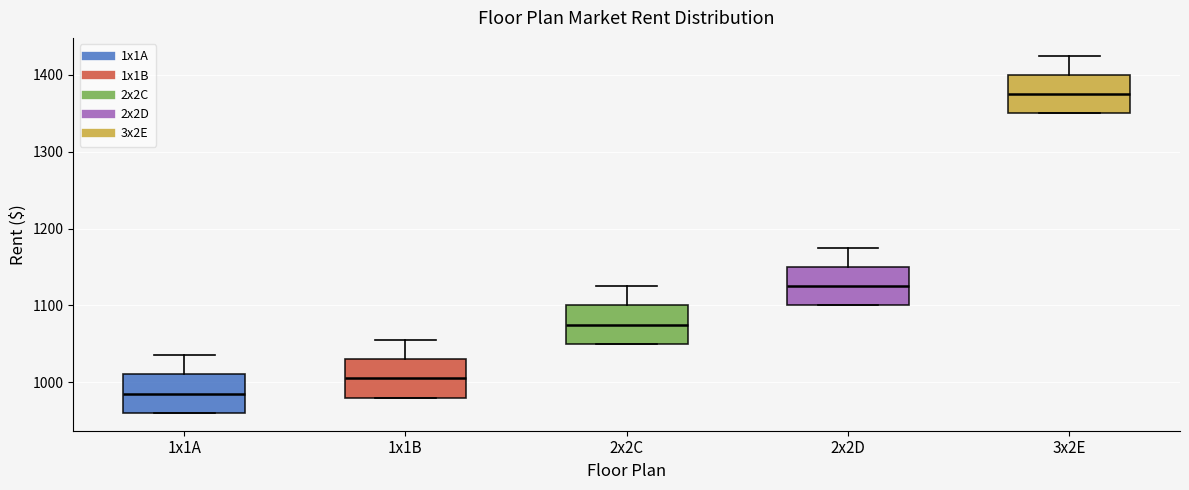

Which box's median line is the highest?

3x2E